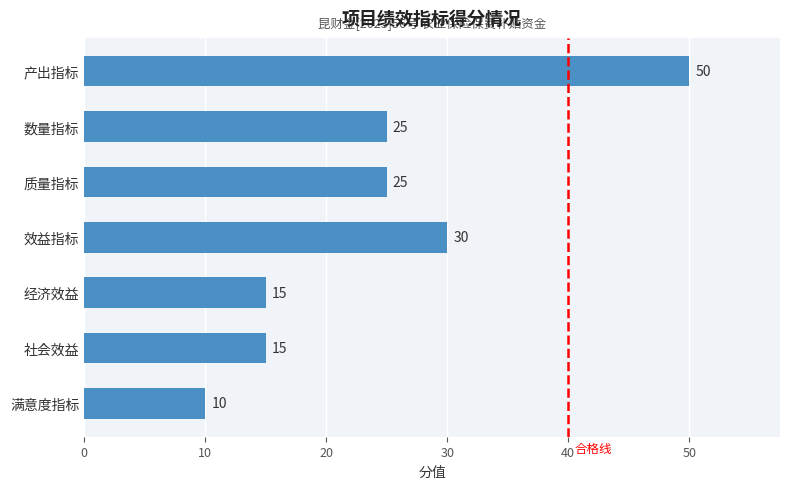

Count the values in the range 15 to 30.

5